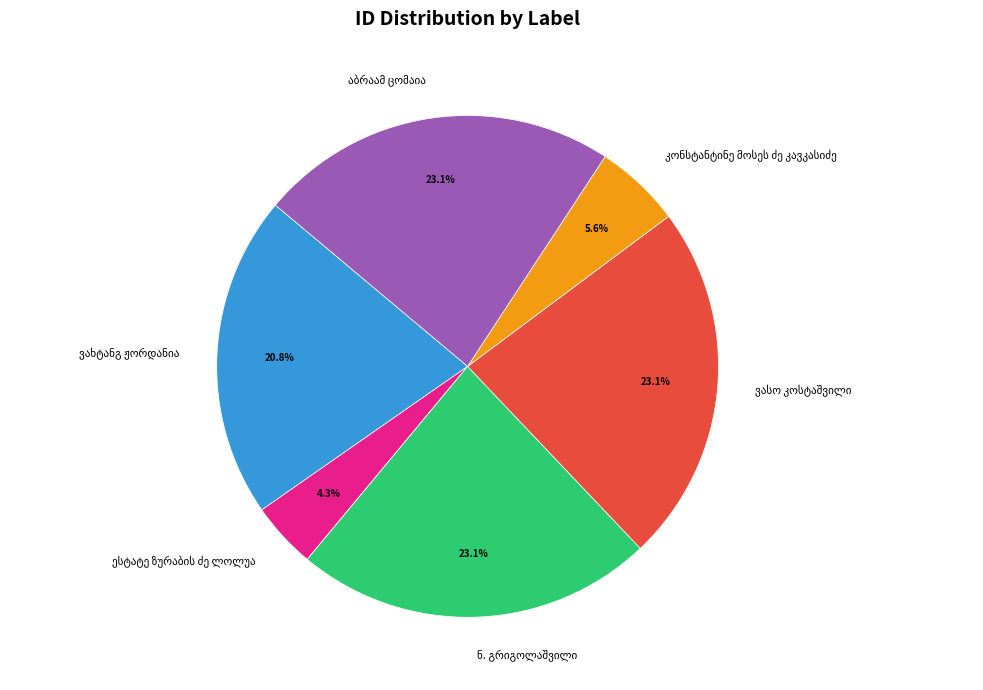

How many slices are in this pie chart?

6